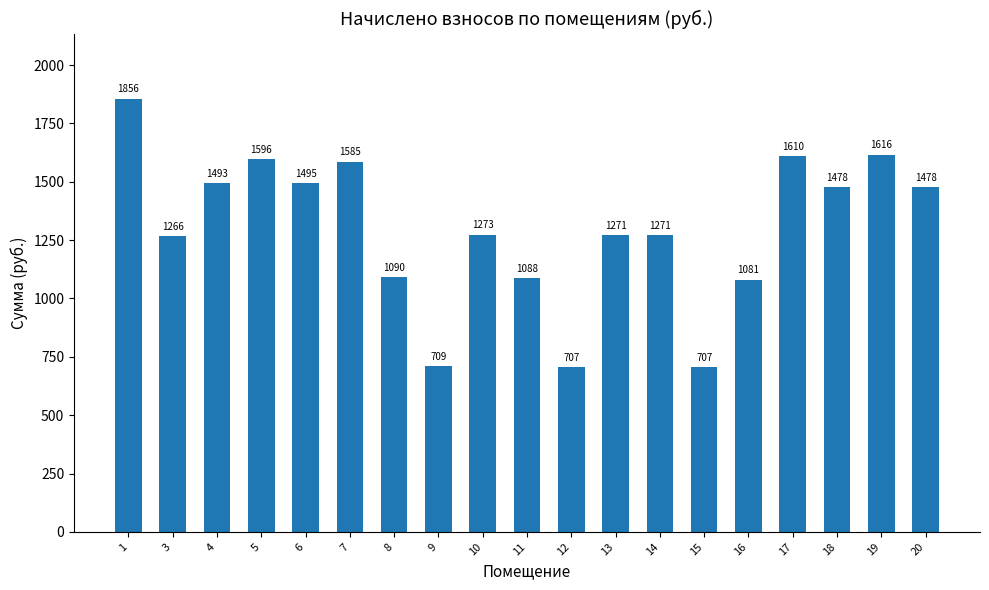

Are the bars horizontal?

No